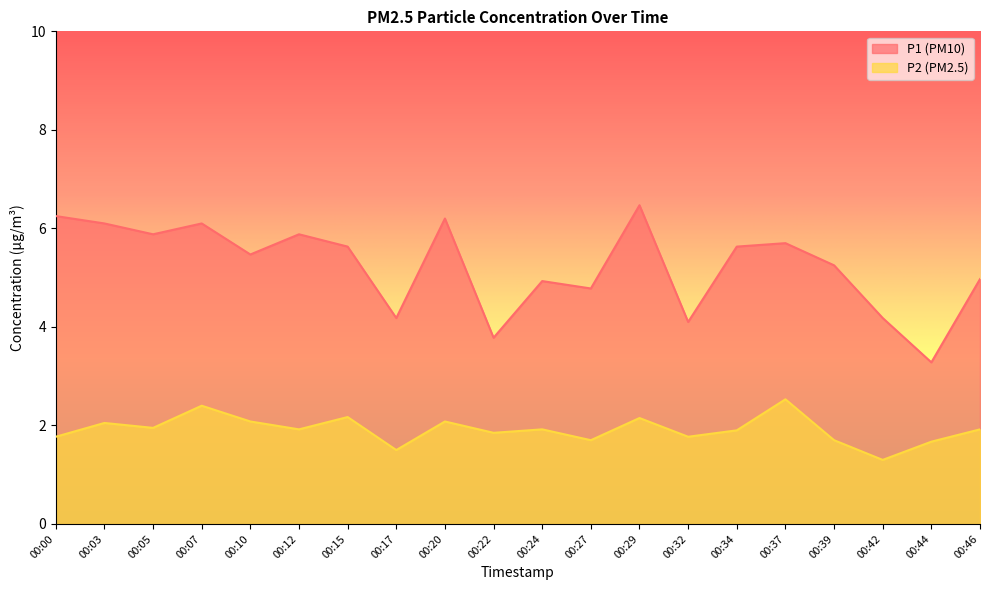

The P1 series shows 4.8 at 00:27. True or false?

True